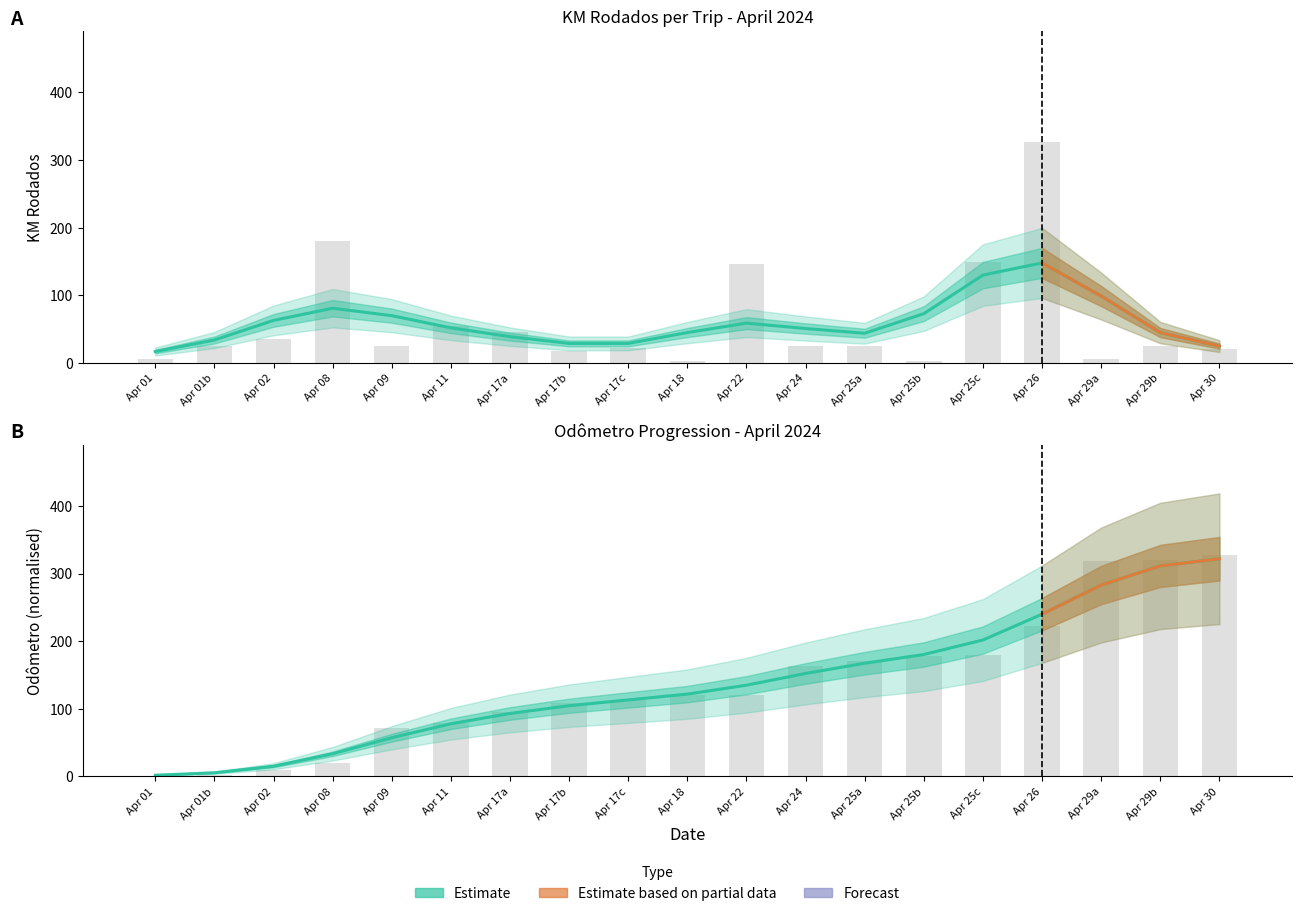

How many values in Odometro Inicial are above zero?

18